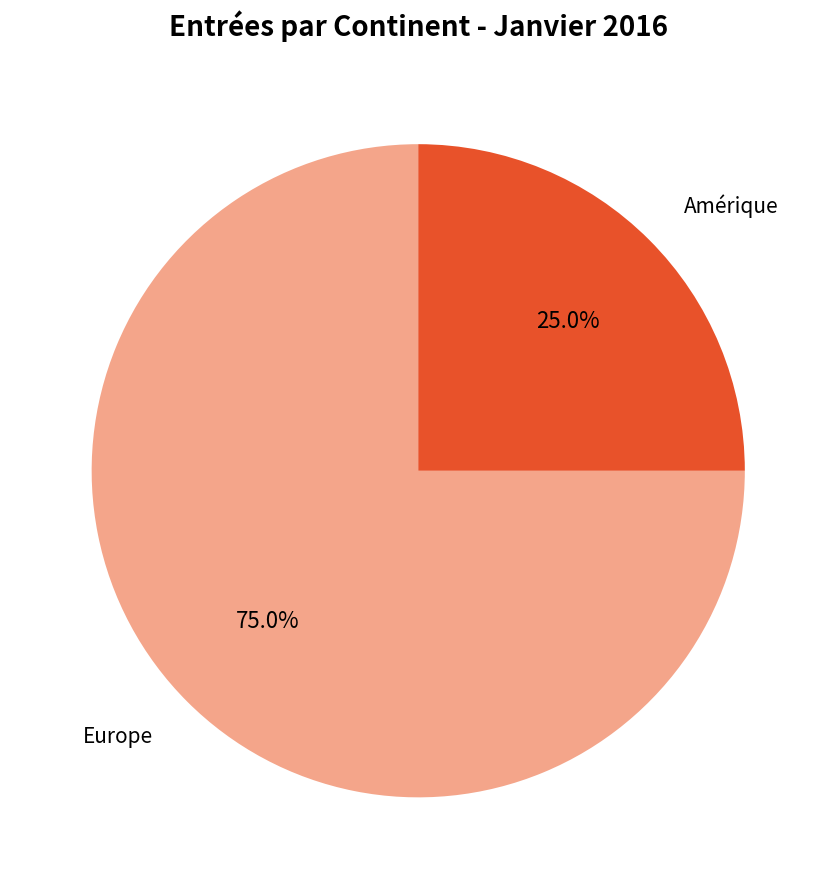

Count the number of slices in the pie.

2